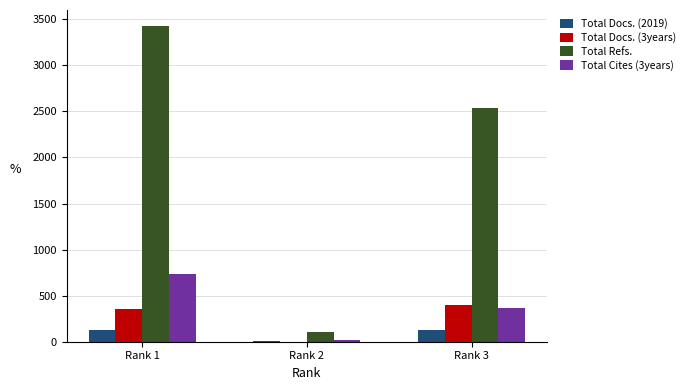

Which series changed the most between Rank 1 and Rank 3?

Total Refs.